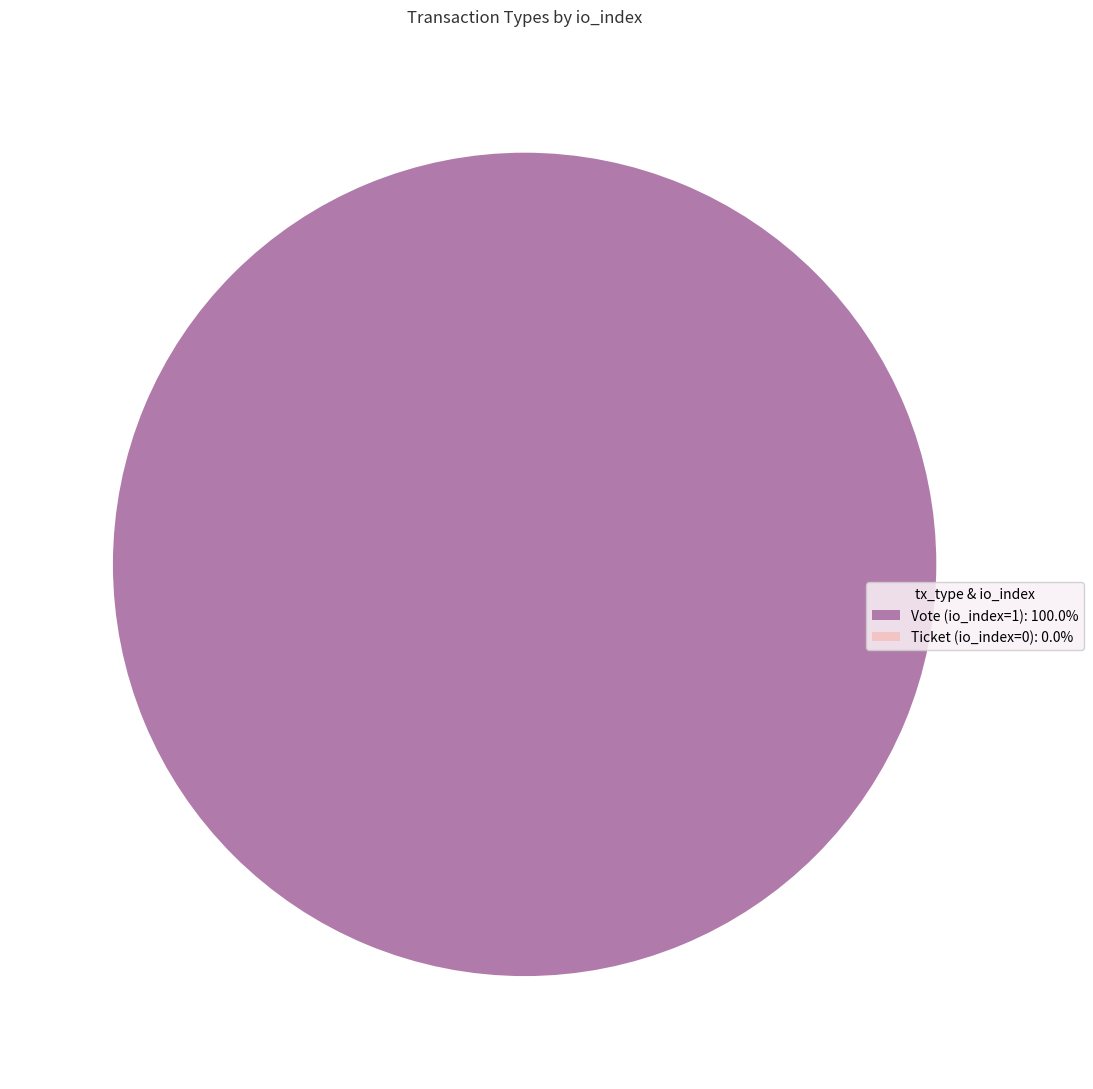

To the nearest percent, what is the combined percentage of Ticket (io_index=0) and Vote (io_index=1)?

100%